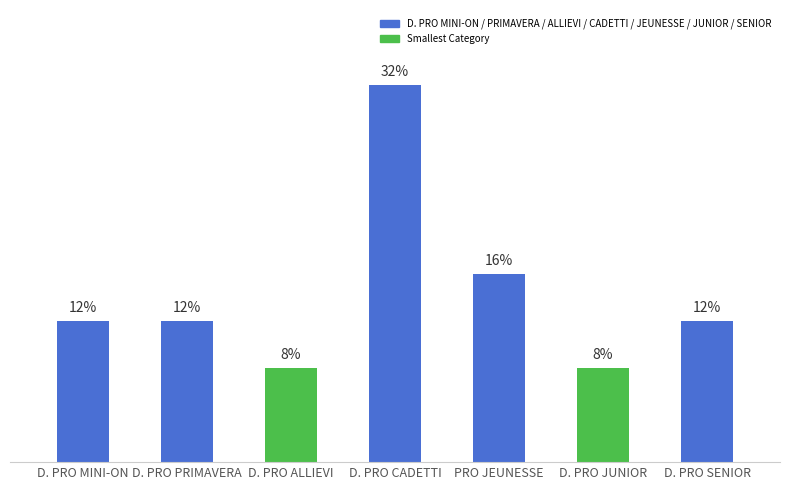

What is the label of the 1st bar from the left?

D. PRO MINI-ON